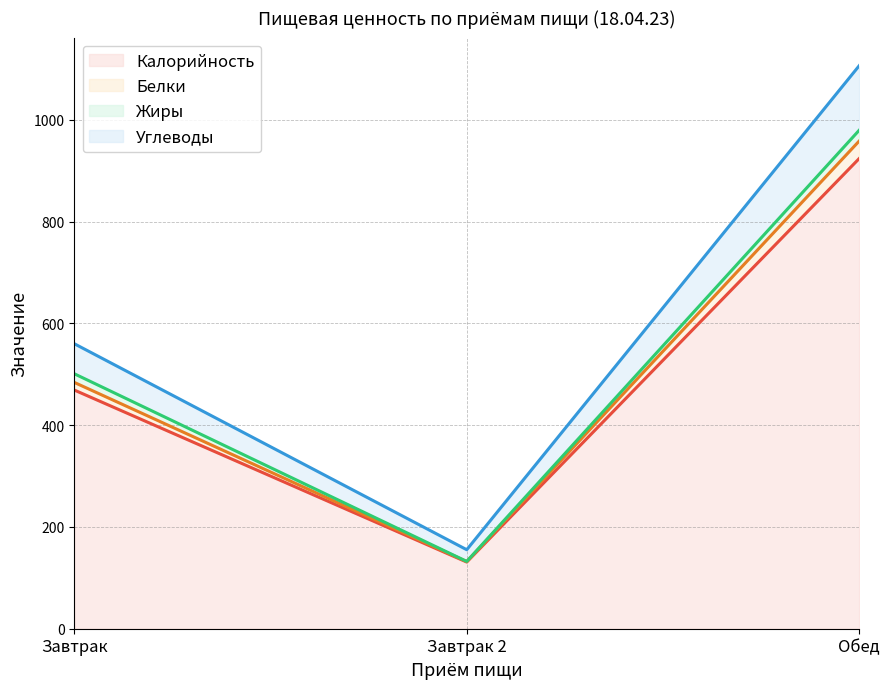

At which category is the sum across all series the highest?

Обед